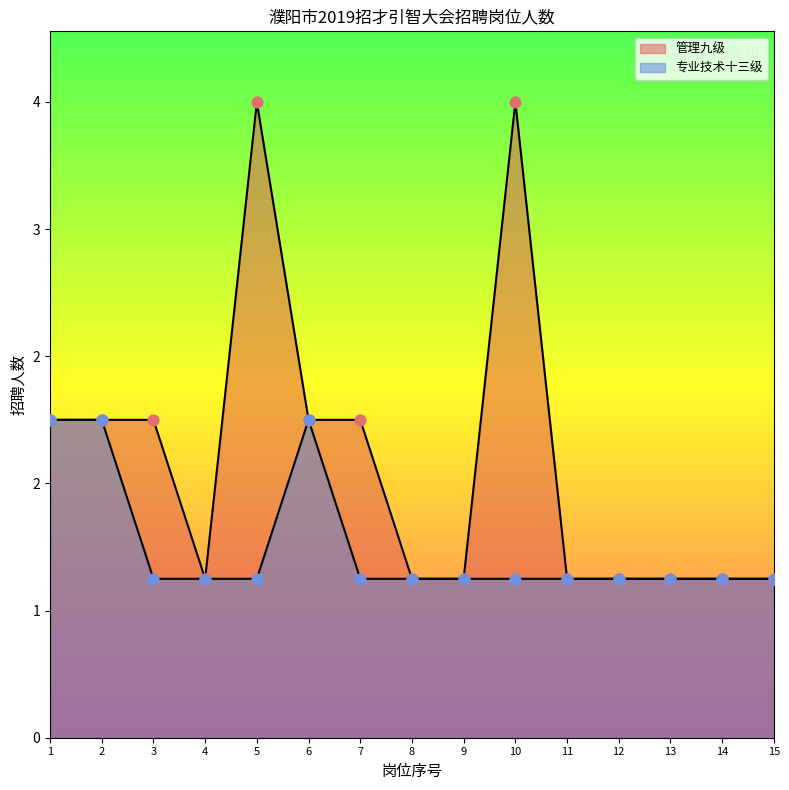

Is the value of 专业技术十三级 at 14 greater than the value of 管理九级 at 3?

No